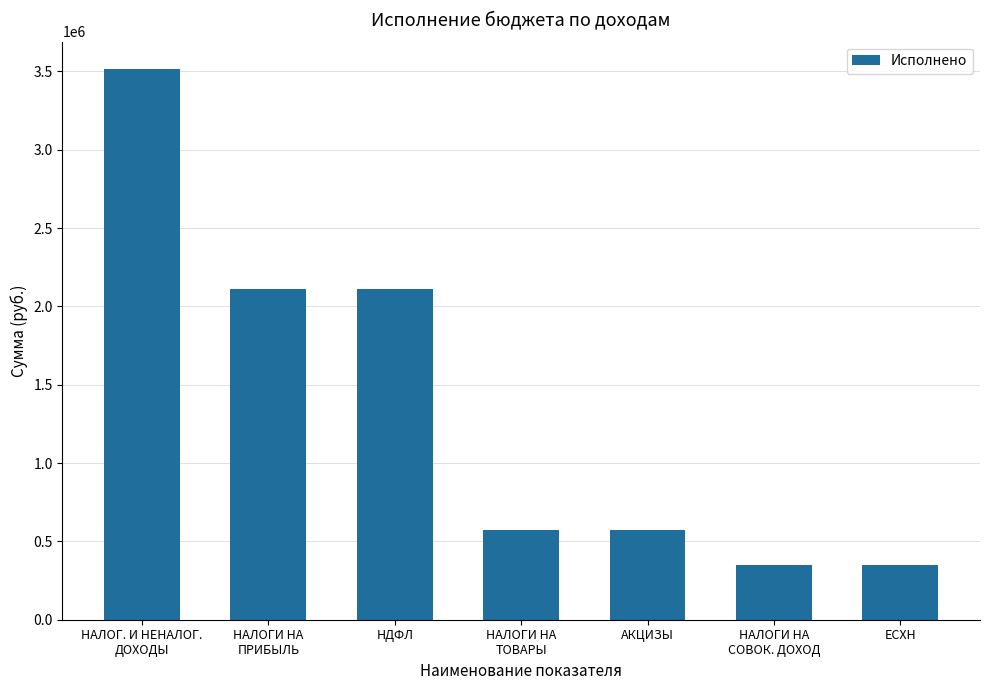

The chart shows a value of 550496.1 at ЕСХН. True or false?

False